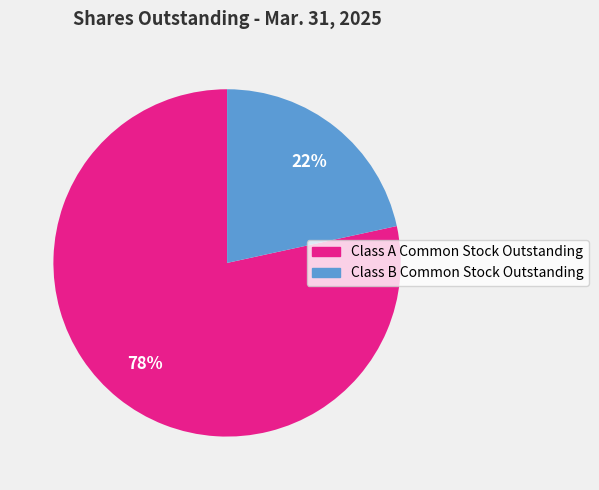

Which category has the biggest portion of the pie?

Class A Common Stock Outstanding